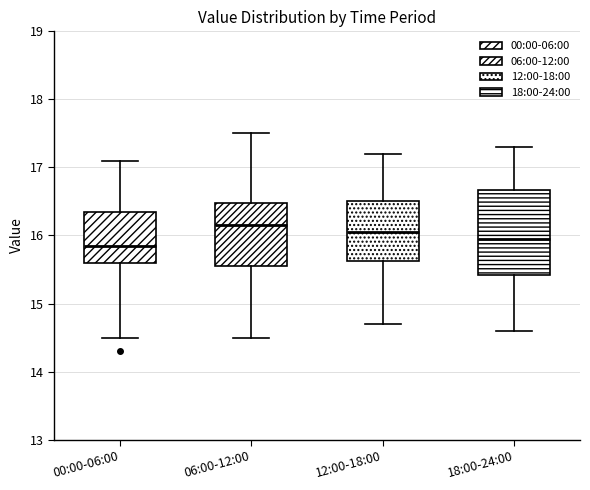

Where does the median line of the box for 00:00-06:00 sit on the y-axis? The values are not printed on the chart, so give them approximately, as read against the axis.

15.9